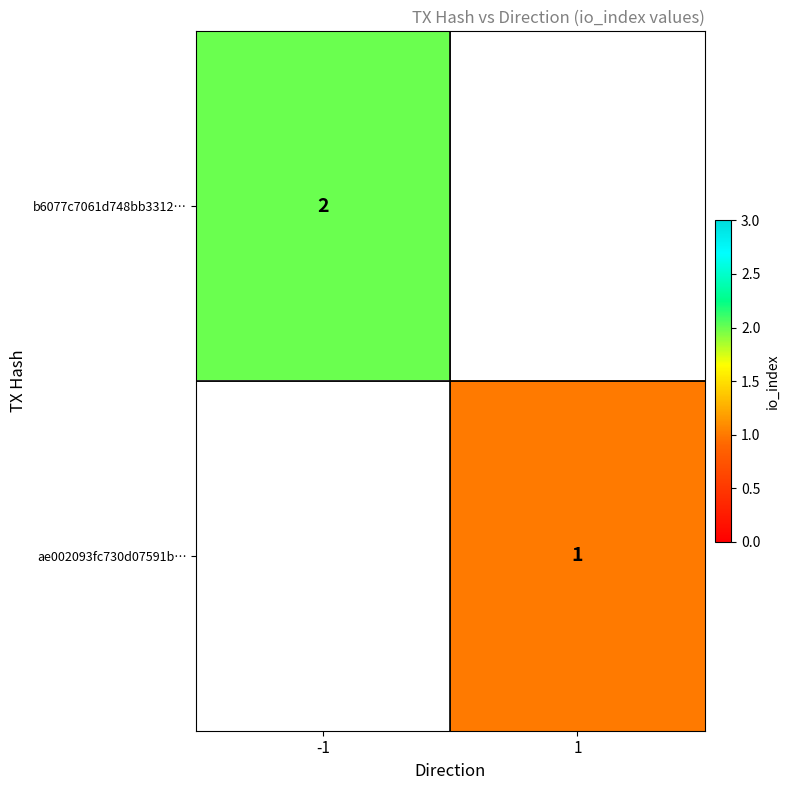

The b6077c7061d748bb3312… series shows 1 at -1. True or false?

False